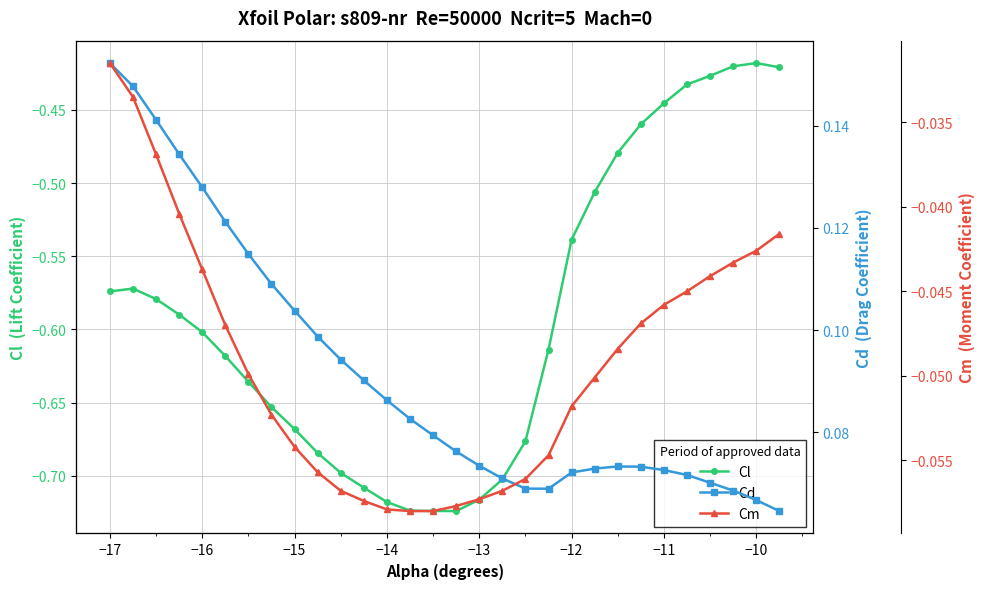

Count the number of data series in this chart.

3